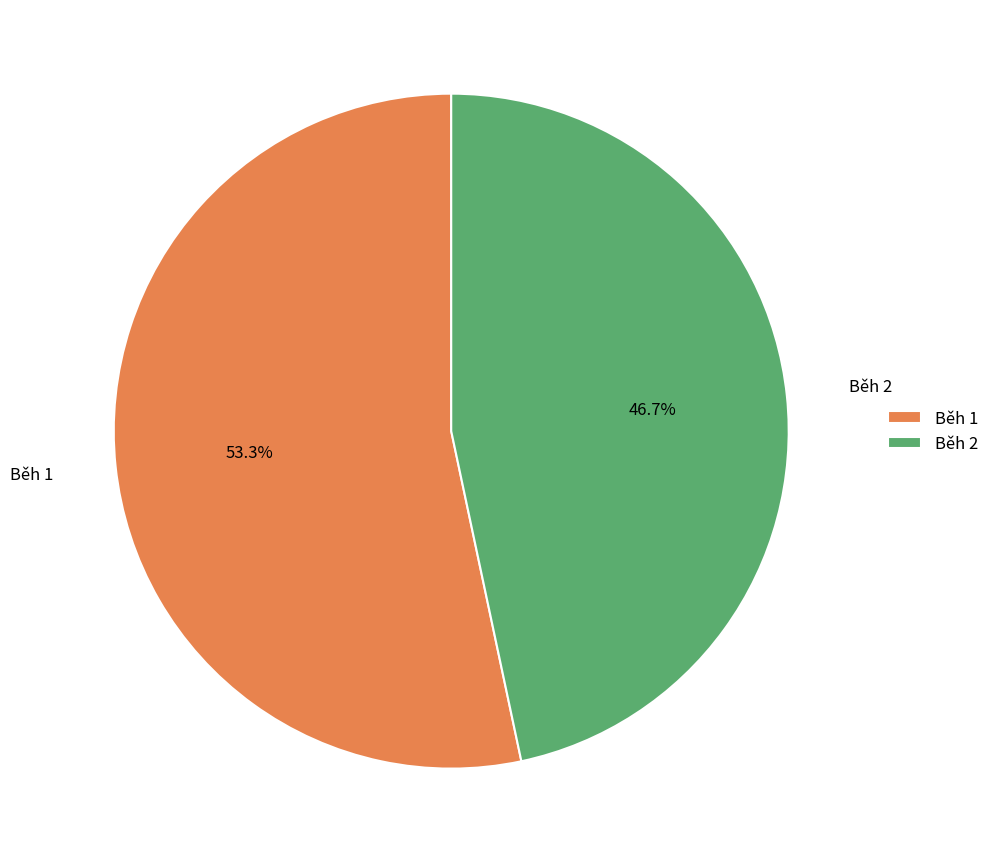

What portion of the pie excludes Běh 2?

53.3%